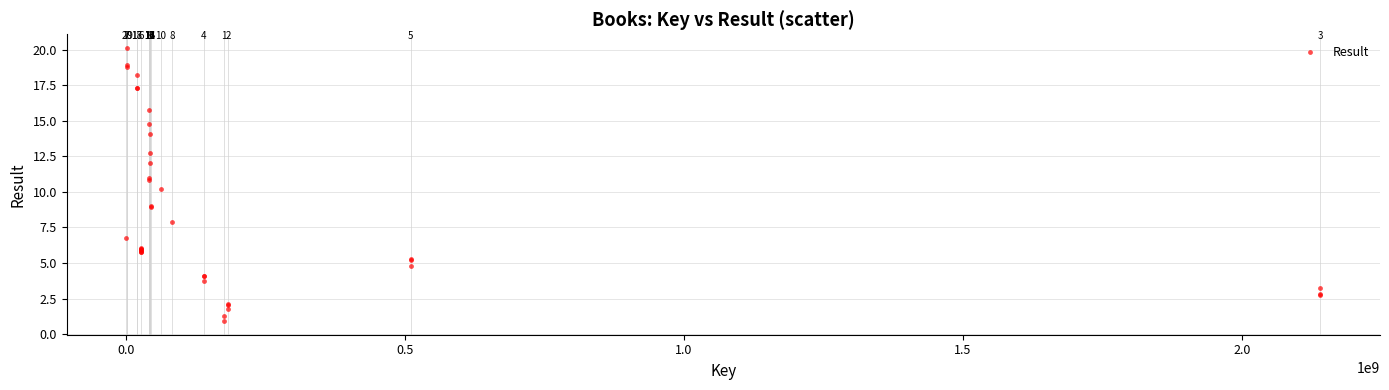

What Y value in the scatter plot is closest to 10?

10.2